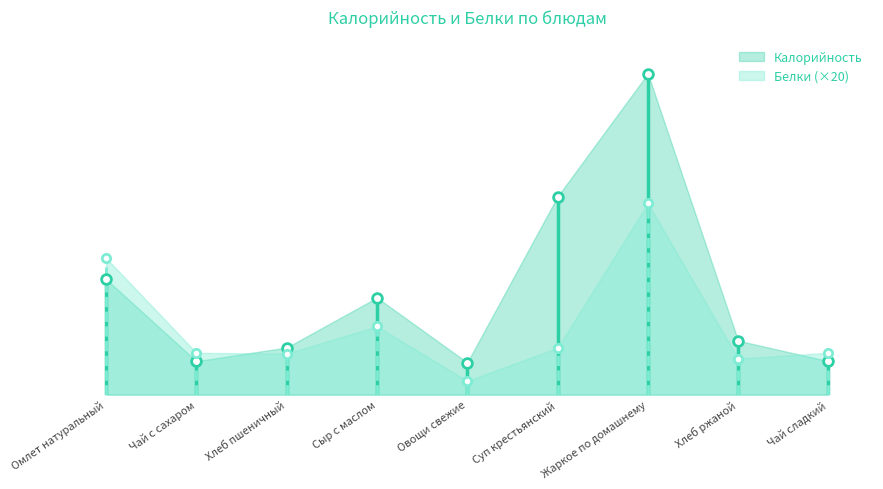

Reading left to right, what are all the values shown in this chart?

Калорийность: Омлет натуральный=169.0	Чай с сахаром=49.0	Хлеб пшеничный=69.0	Сыр с маслом=142.0	Овощи свежие=47.0	Суп крестьянский=290.0	Жаркое по домашнему=470.0	Хлеб ржаной=79.0	Чай сладкий=49.0
Белки: Омлет натуральный=10.0	Чай с сахаром=3.1	Хлеб пшеничный=3.0	Сыр с маслом=5.0	Овощи свежие=1.0	Суп крестьянский=3.4	Жаркое по домашнему=14.0	Хлеб ржаной=2.6	Чай сладкий=3.1